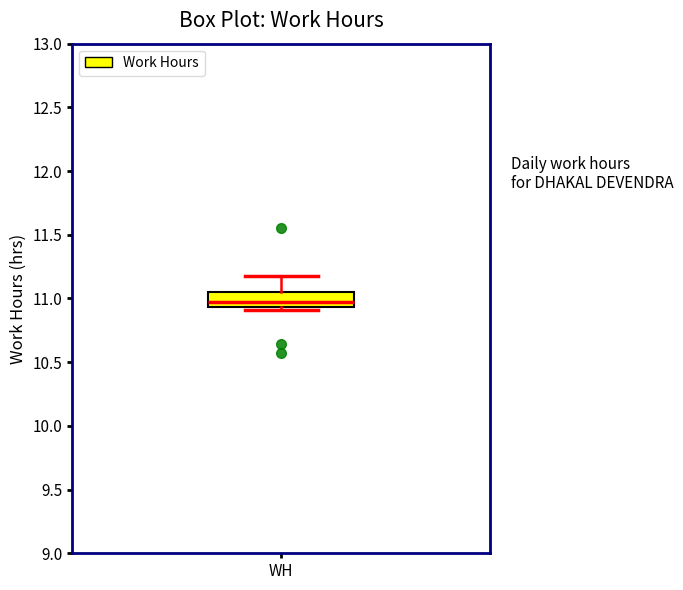

Read this box plot against the y-axis: the position of the median line, the range covered by the box, and the ends of both whiskers. The values are not printed on the chart, so give them approximately, as read against the axis.

median 10.95 (just above the box's lower edge), box 10.95 to 11.05, whiskers 10.90 to 11.20